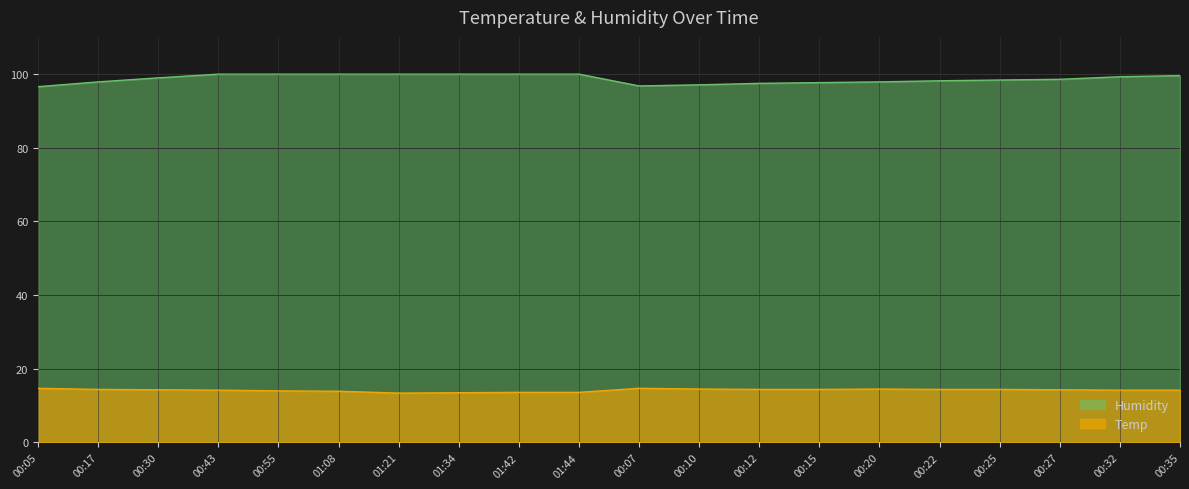

Rank the series by their maximum value, from lowest to highest.

Temp, Humidity